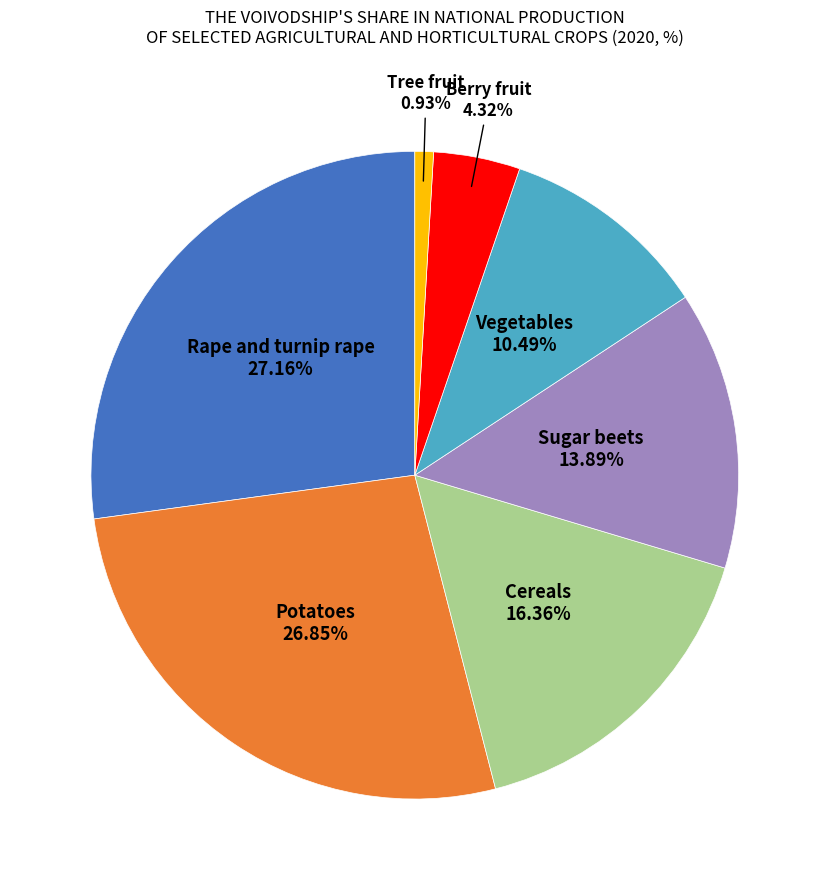

How many slices are in this pie chart?

7